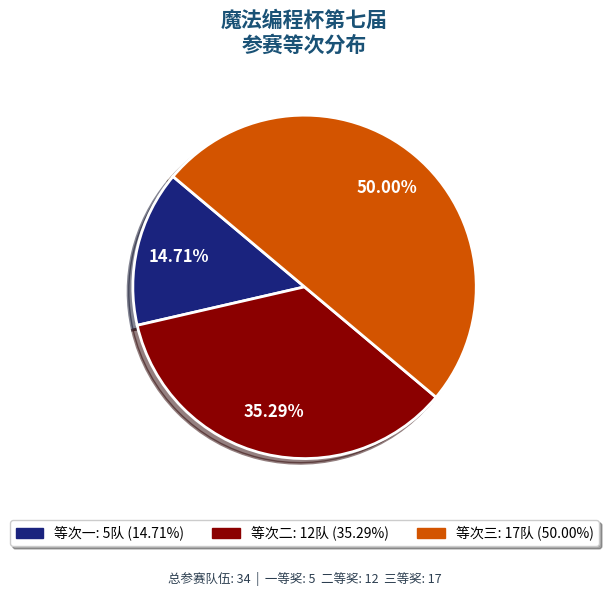

To the nearest percent, what is the average slice percentage?

33%